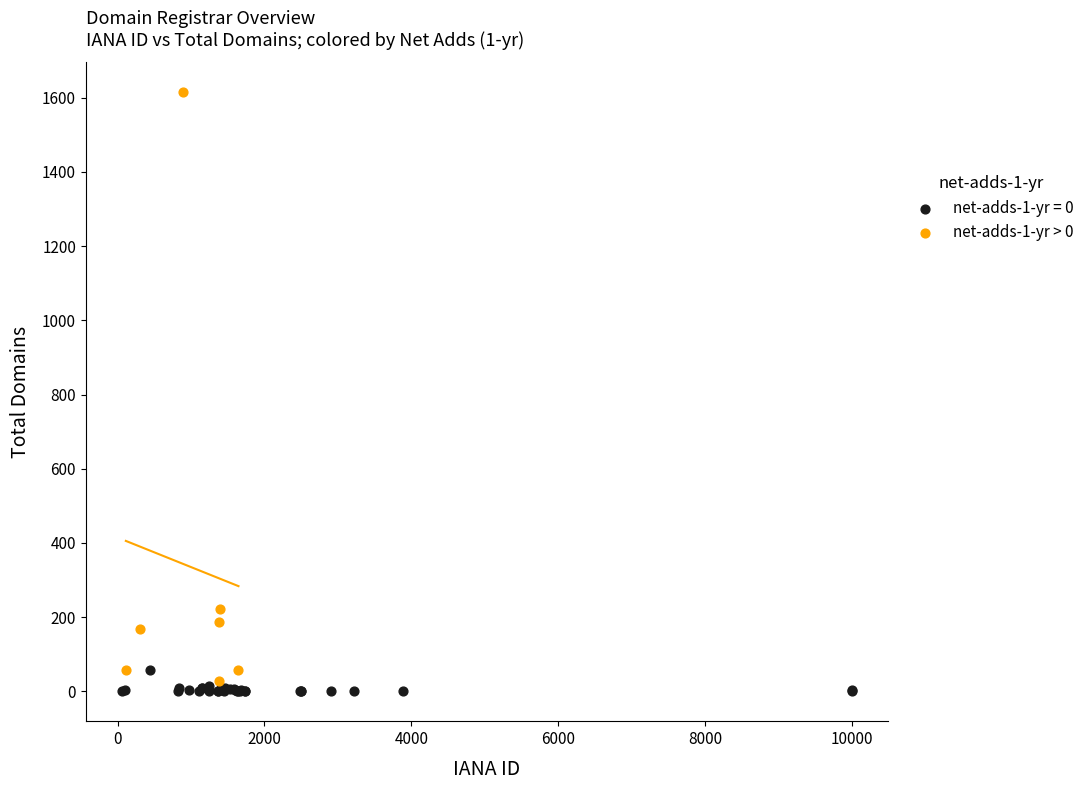

Which series reaches the maximum Y coordinate?

net-adds-1-yr > 0